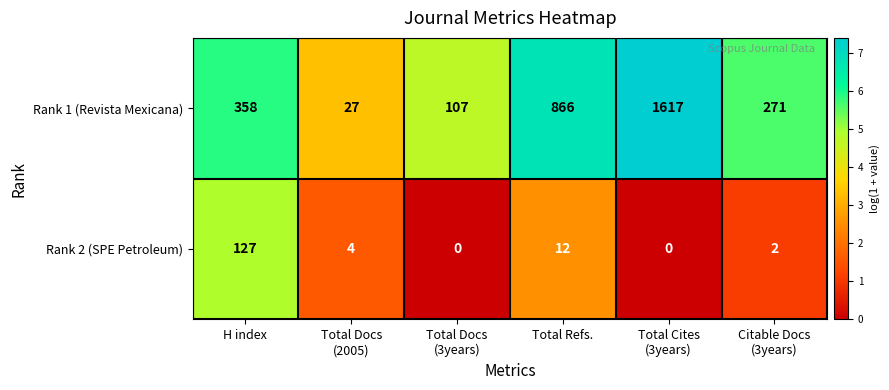

Between Total Docs
(3years) and Total Refs., which series saw the biggest shift?

Rank 1 (Revista Mexicana)